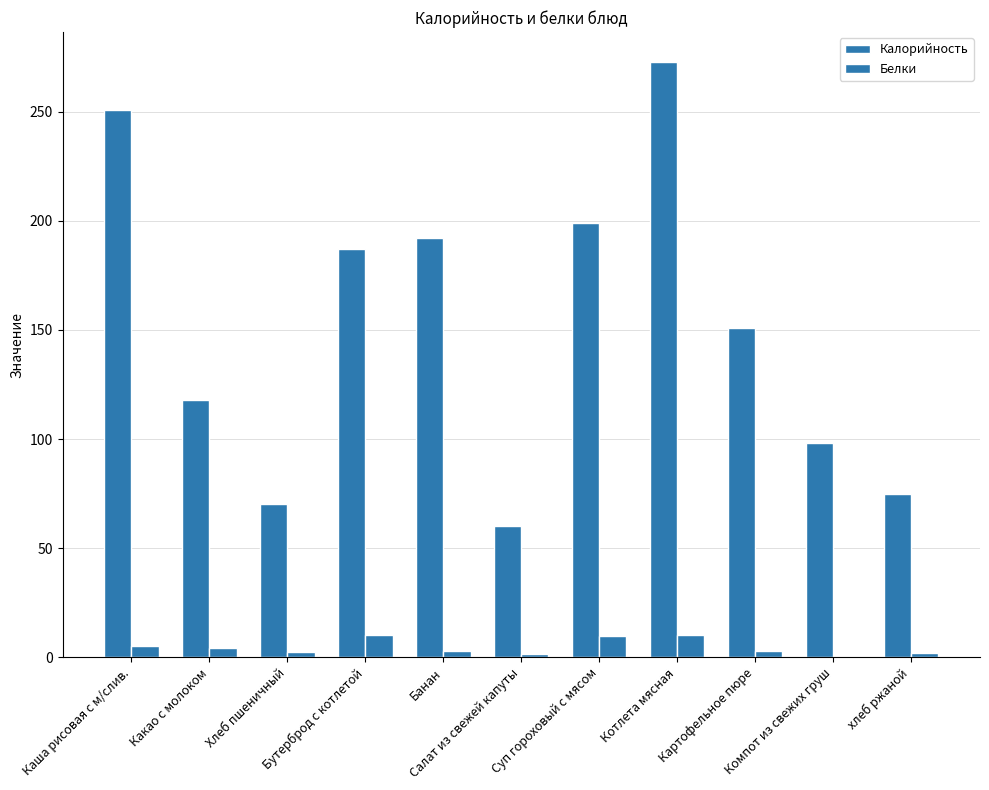

What is the highest value of the Калорийность series?

273.0